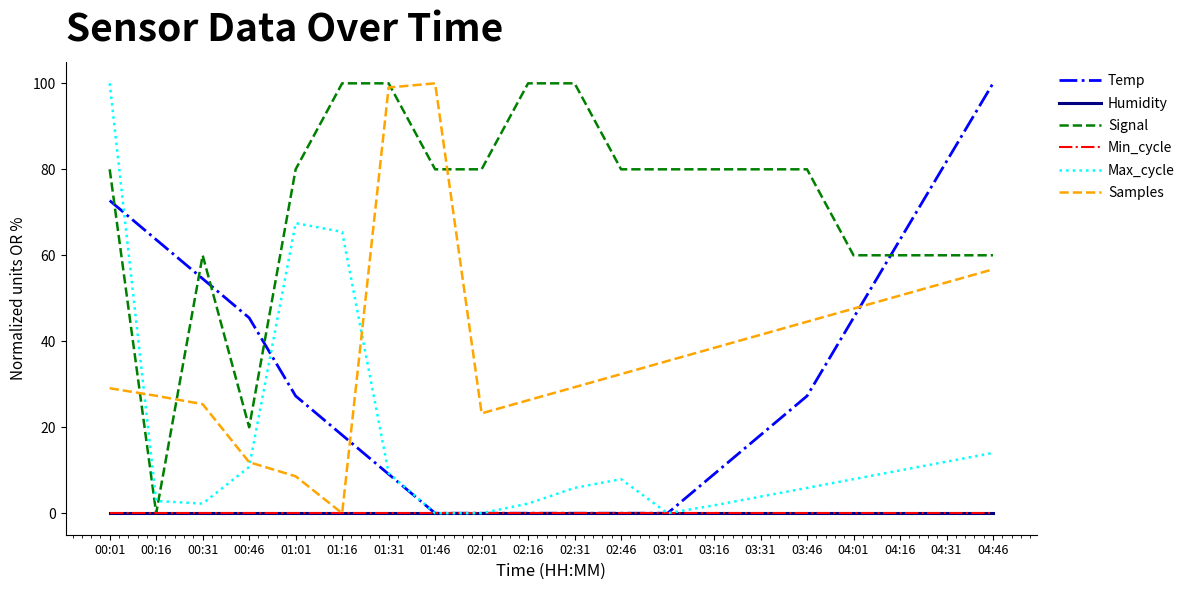

What is the value of the Samples point at the 9th from the left?

23.2